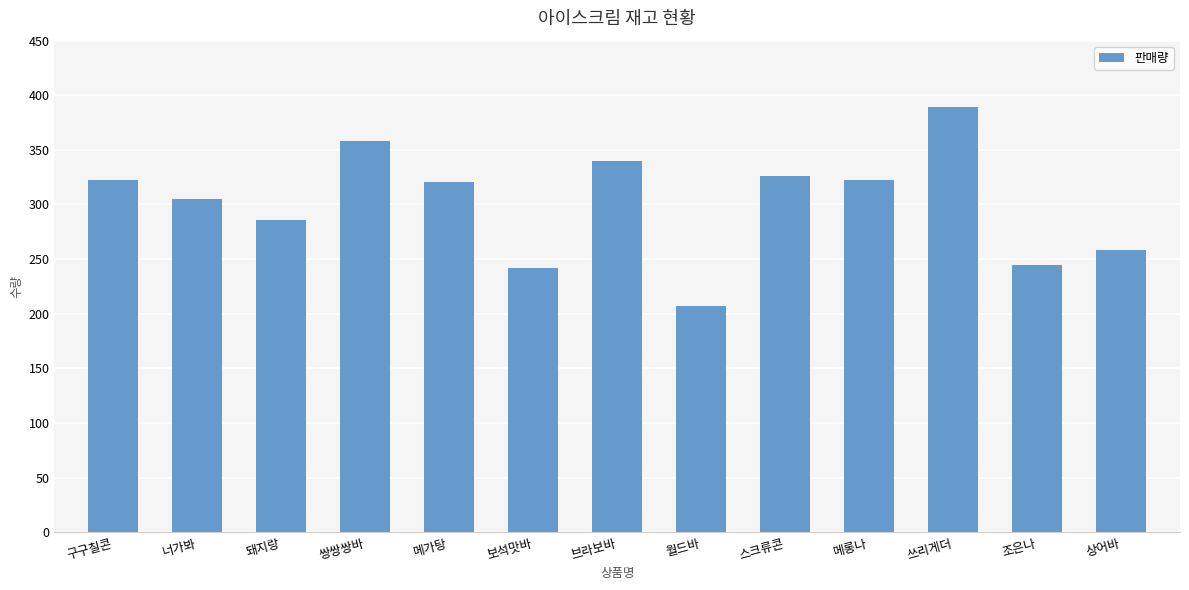

What is the sum of the values at 브라보바 and 메롱나?

662